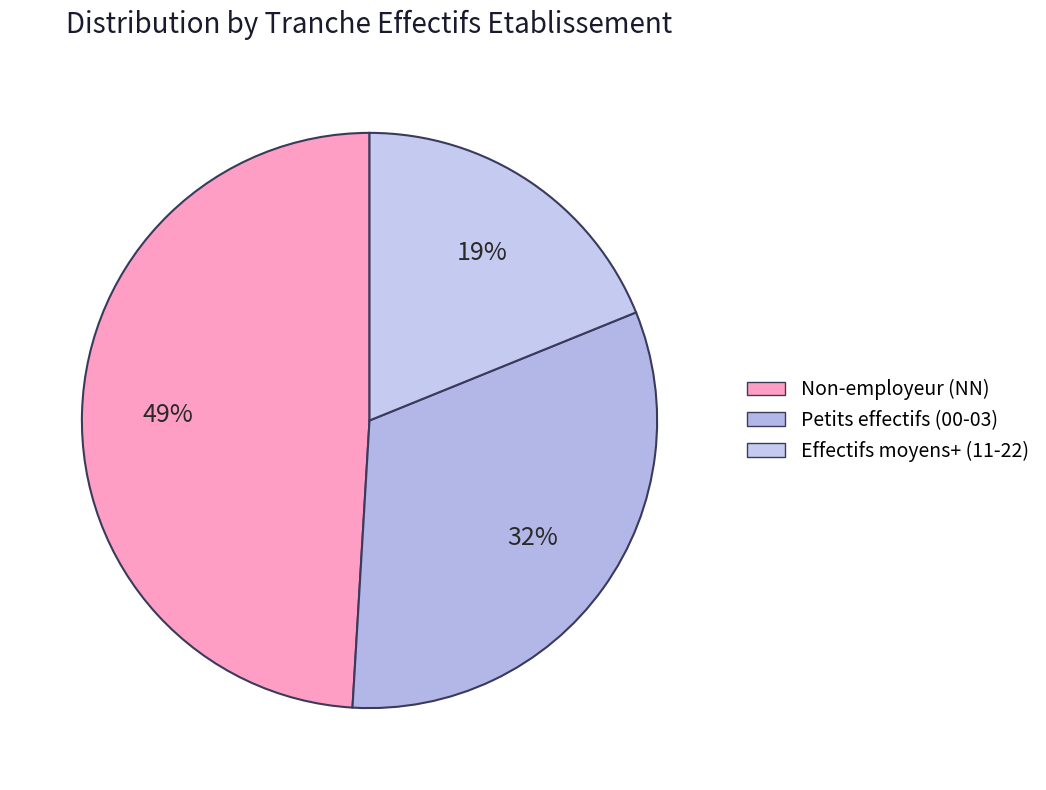

Is there a majority slice in this chart?

No